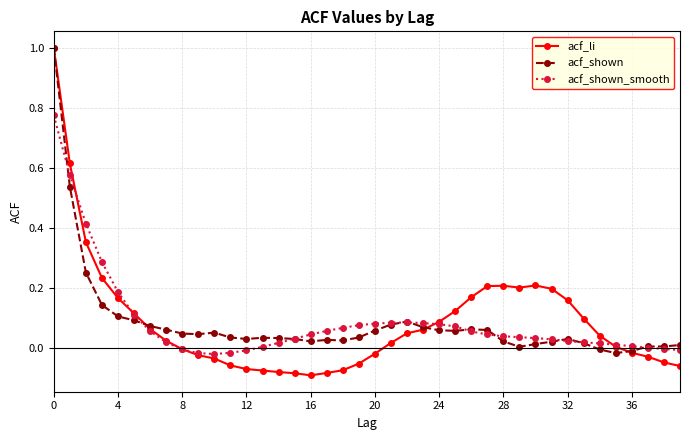

Which series has the largest range (max minus min)?

acf_li